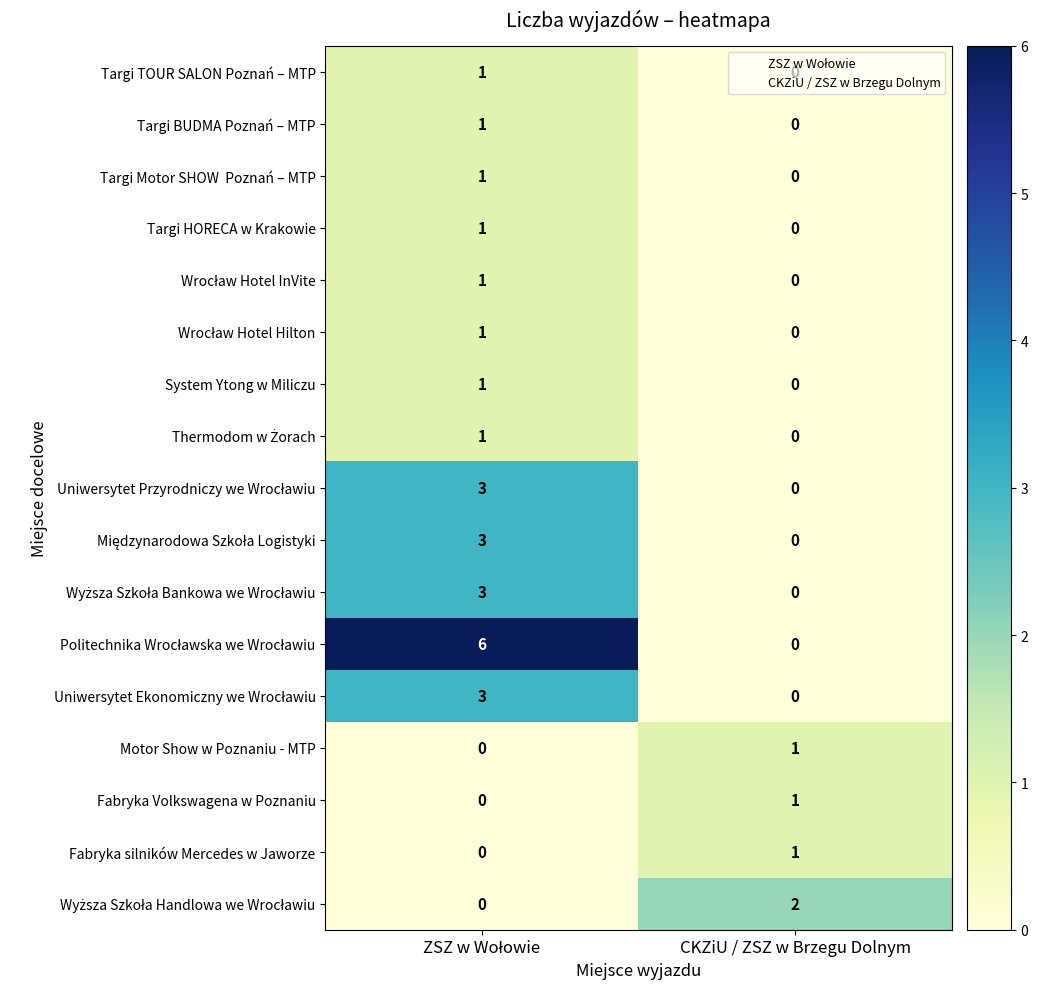

Which category has the lowest value in the Targi HORECA w Krakowie series?

CKZiU / ZSZ w Brzegu Dolnym